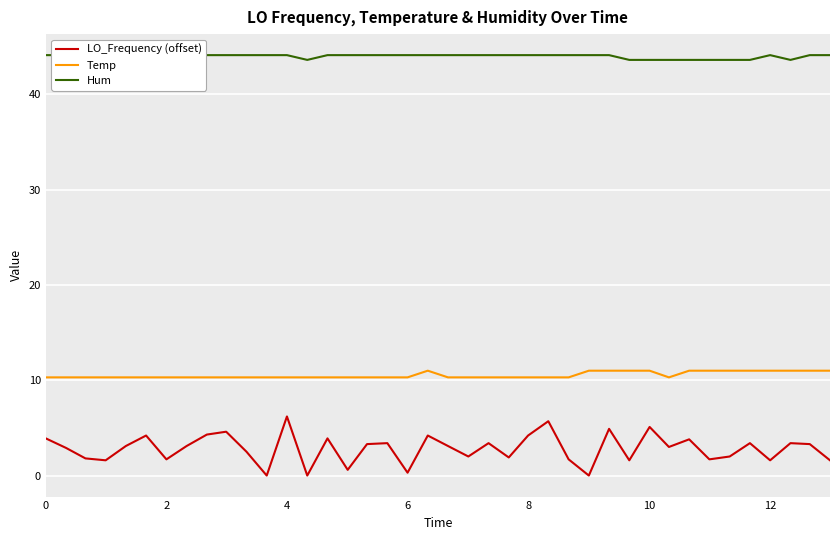

True or false: Temp and LO_Frequency (offset) intersect in this chart.

False